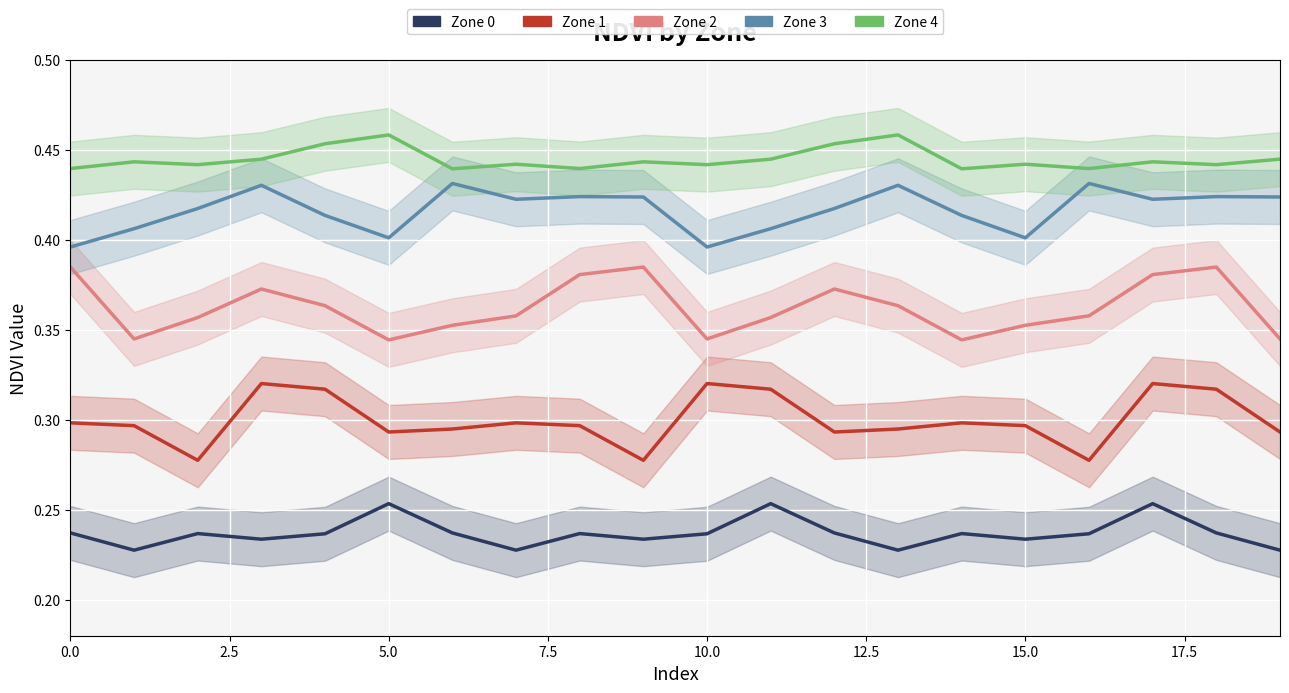

What is the total value across all series at 9?

1.8